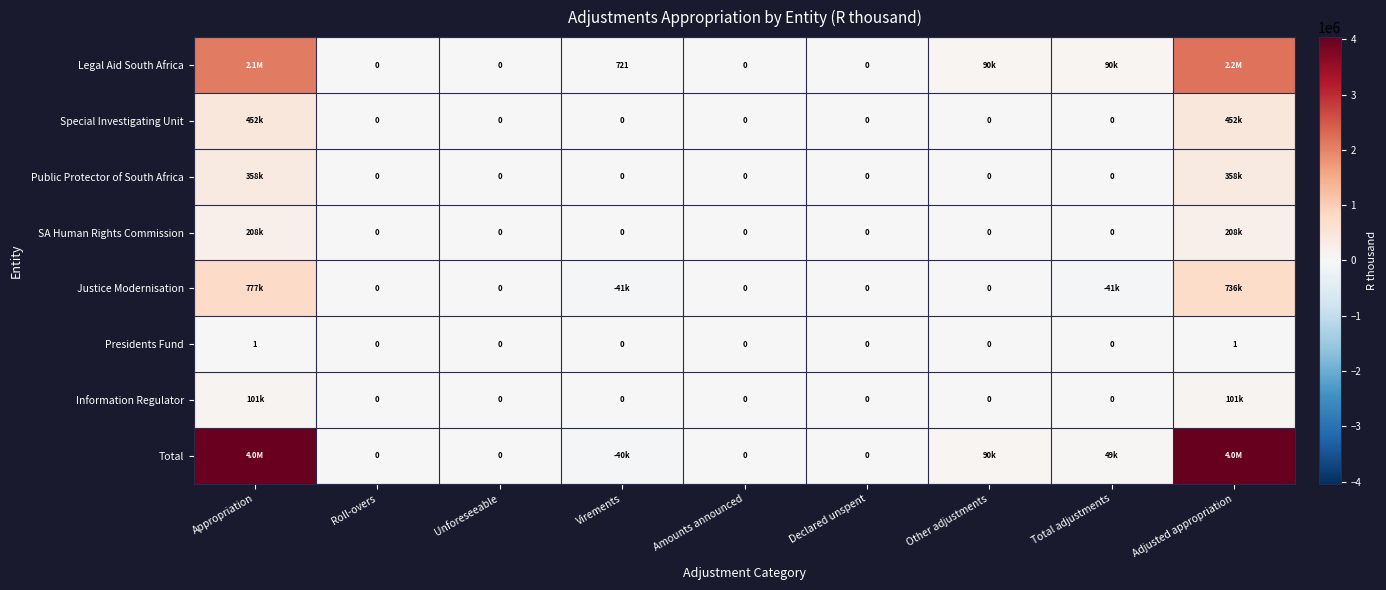

How many Presidents Fund values are between 0 and 1?

9